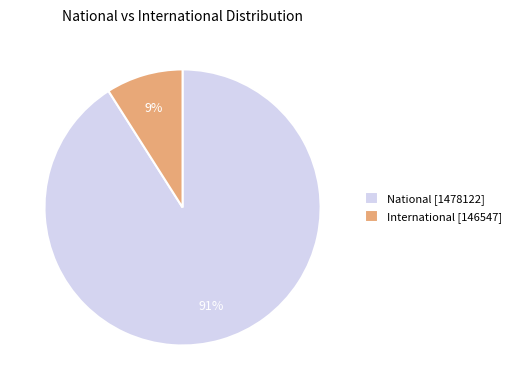

Which has a higher value, International [146547] or National [1478122]?

National [1478122]